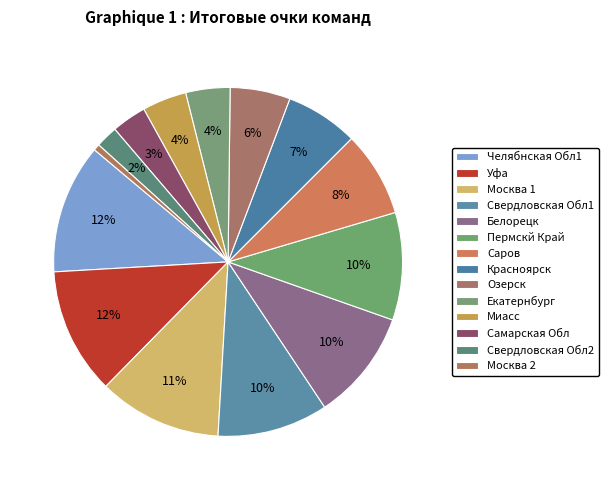

Count the number of slices in the pie.

14